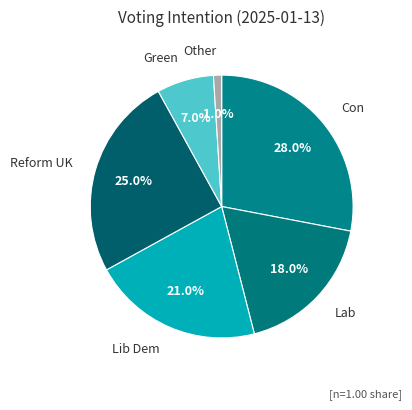

How many segments does this pie chart have?

6